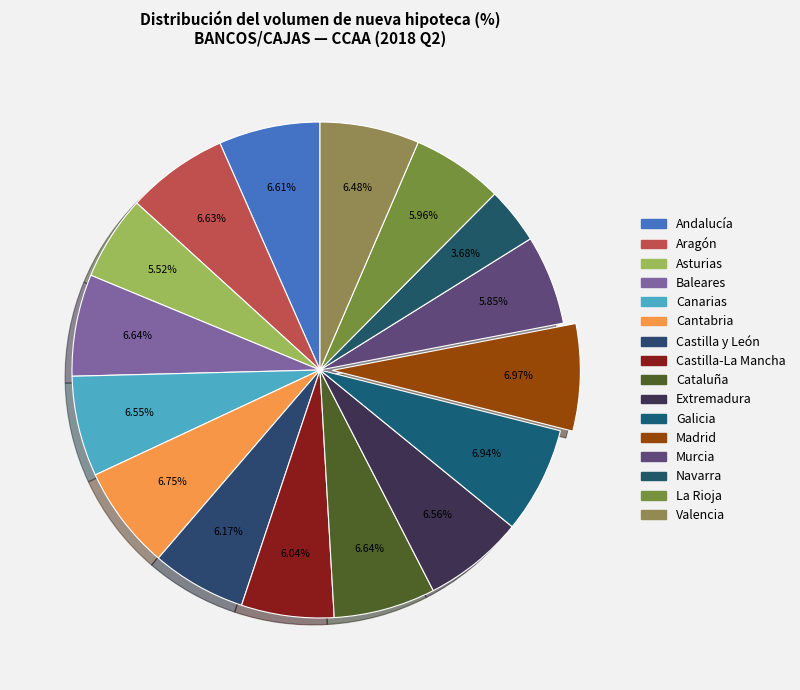

How many segments does this pie chart have?

16